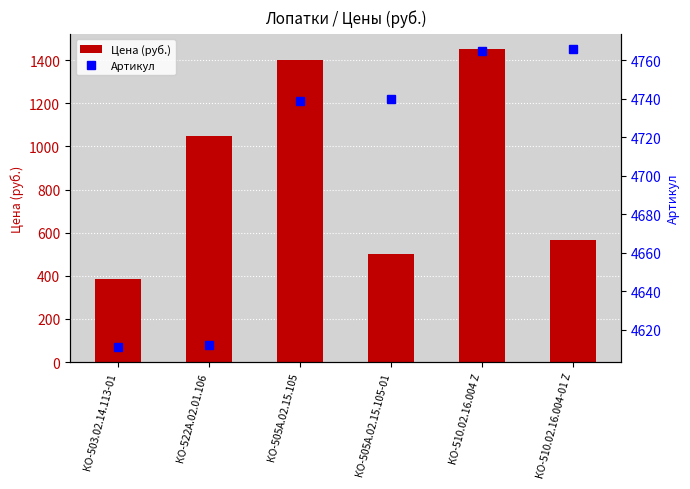

What are all the series names shown in the legend?

Цена (руб.), Артикул